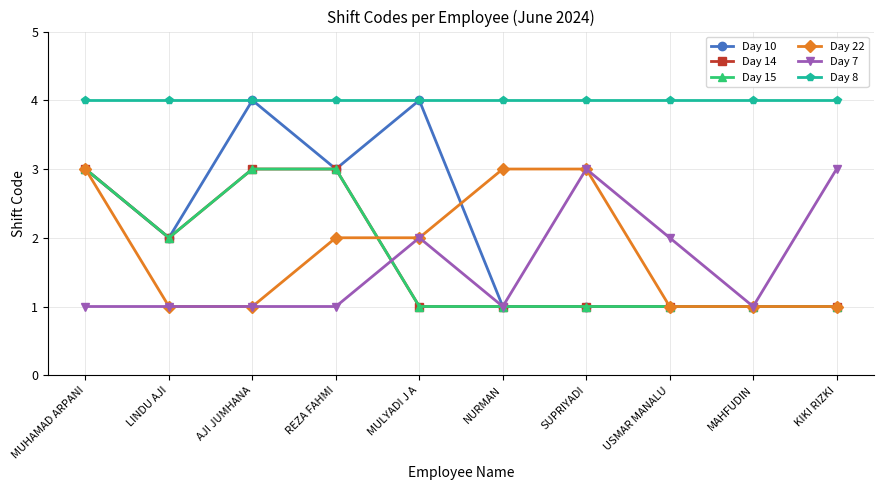

The Day 10 series shows 2 at REZA FAHMI. True or false?

False